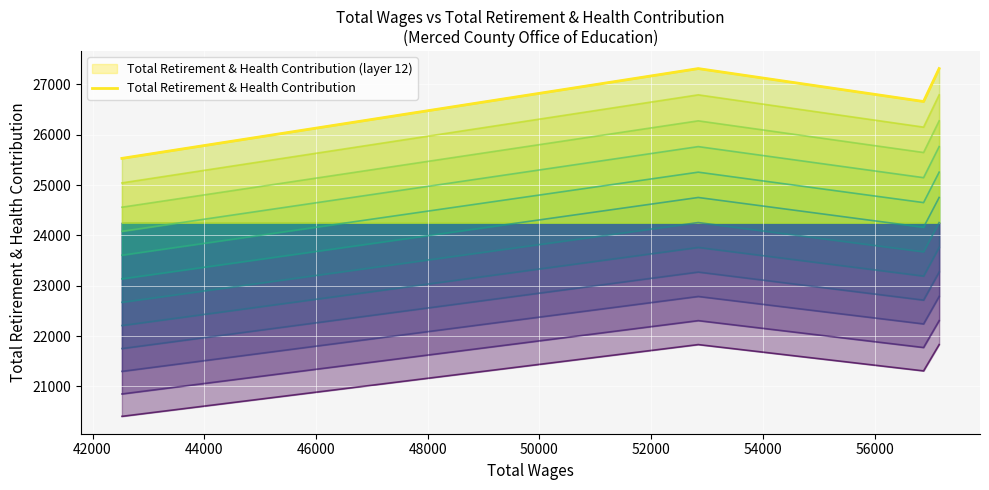

What is the smallest value displayed?

25529